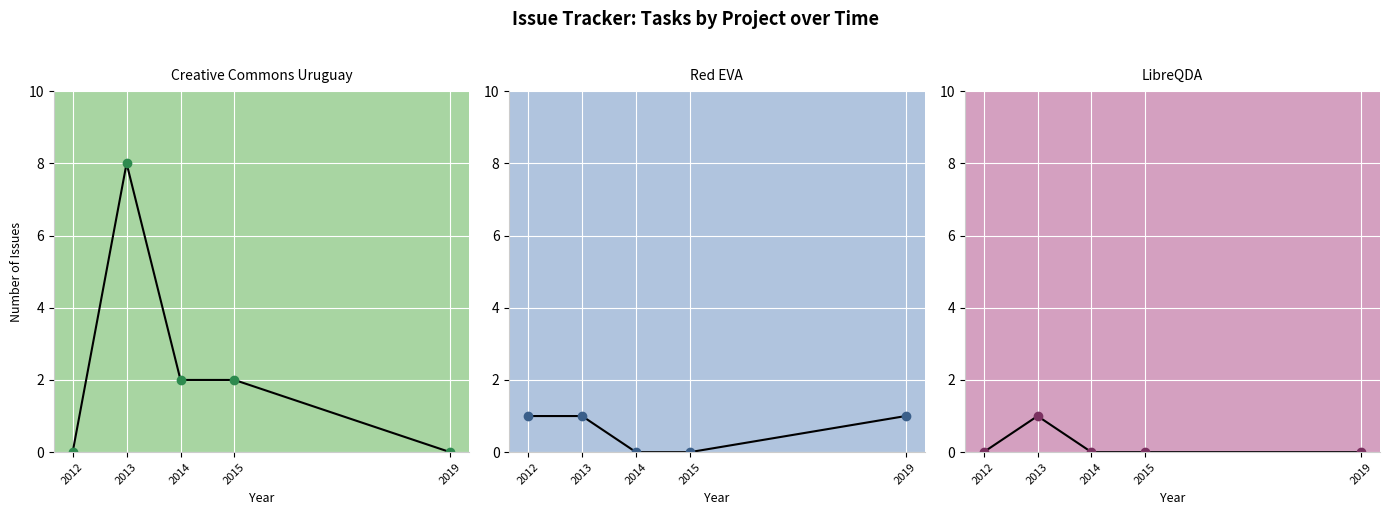

How many values in Red EVA are above zero?

3